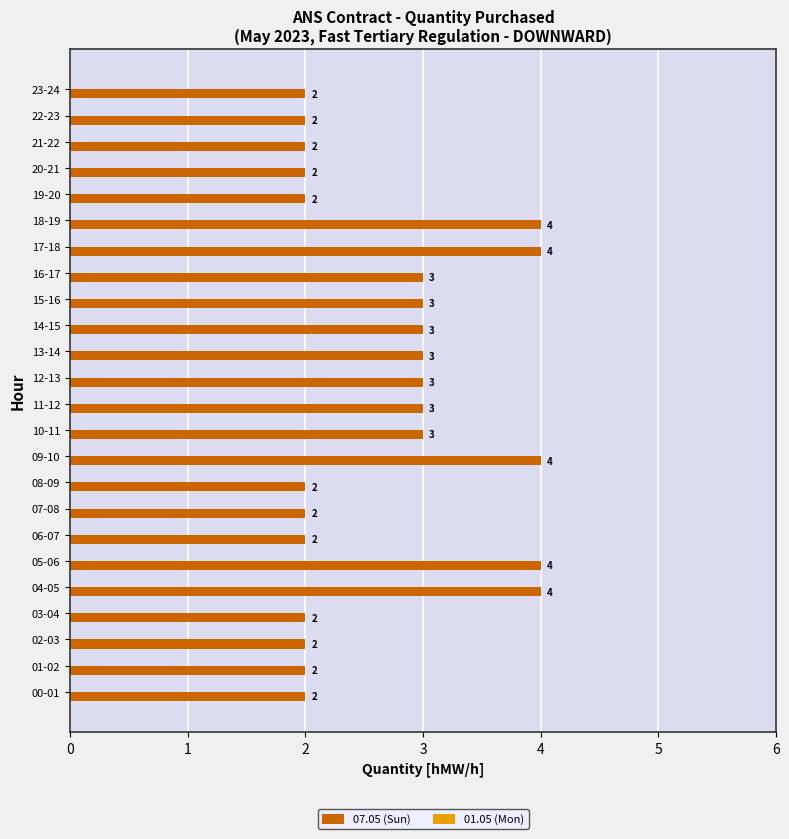

Reading top to bottom, what are all the values shown in this chart?

23-24=2	22-23=2	21-22=2	20-21=2	19-20=2	18-19=4	17-18=4	16-17=3	15-16=3	14-15=3	13-14=3	12-13=3	11-12=3	10-11=3	09-10=4	08-09=2	07-08=2	06-07=2	05-06=4	04-05=4	03-04=2	02-03=2	01-02=2	00-01=2